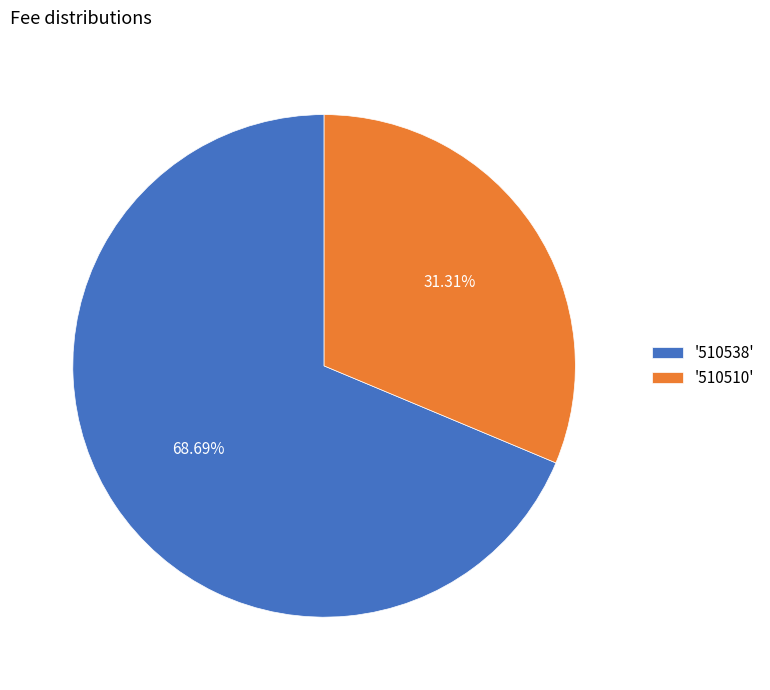

Combined, do '510538' and '510510' account for over 50%?

Yes